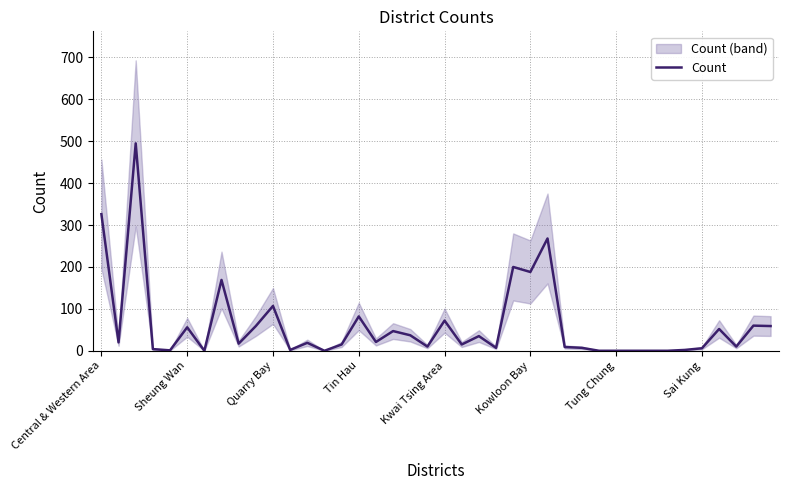

What is the maximum value for Count?

495